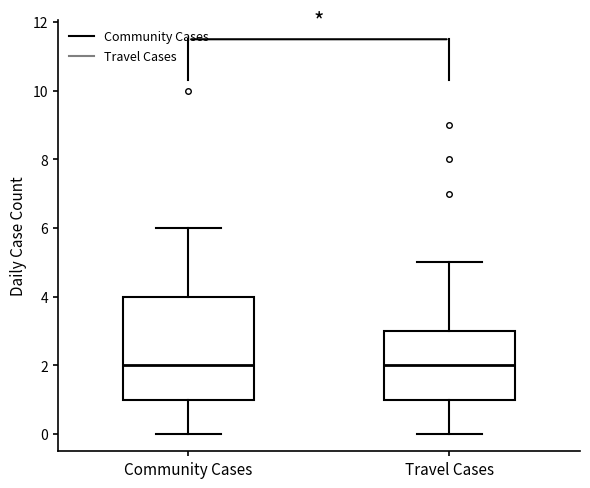

Reading left to right, read every box against the y-axis: the position of its median line, the range the box covers, and the ends of its whiskers. The values are not printed on the chart, so give them approximately, as read against the axis.

Community Cases: median 2, box 1 to 4, whiskers 0 to 6
Travel Cases: median 2, box 1 to 3, whiskers 0 to 5